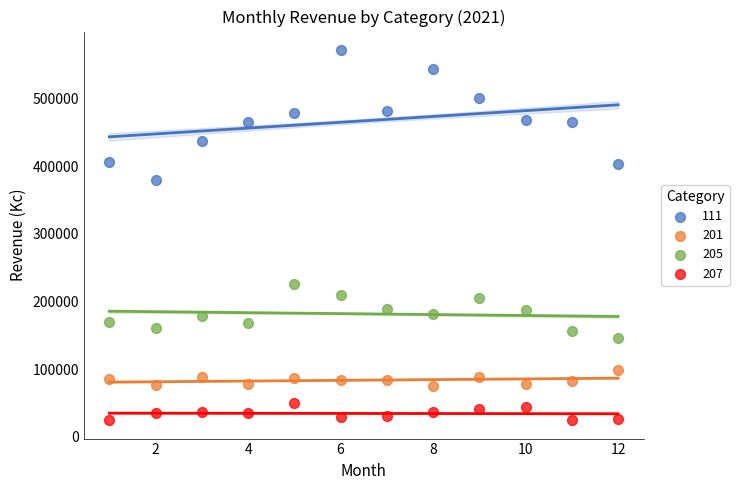

Across all series, what Y value is closest to 298376?

226185.2